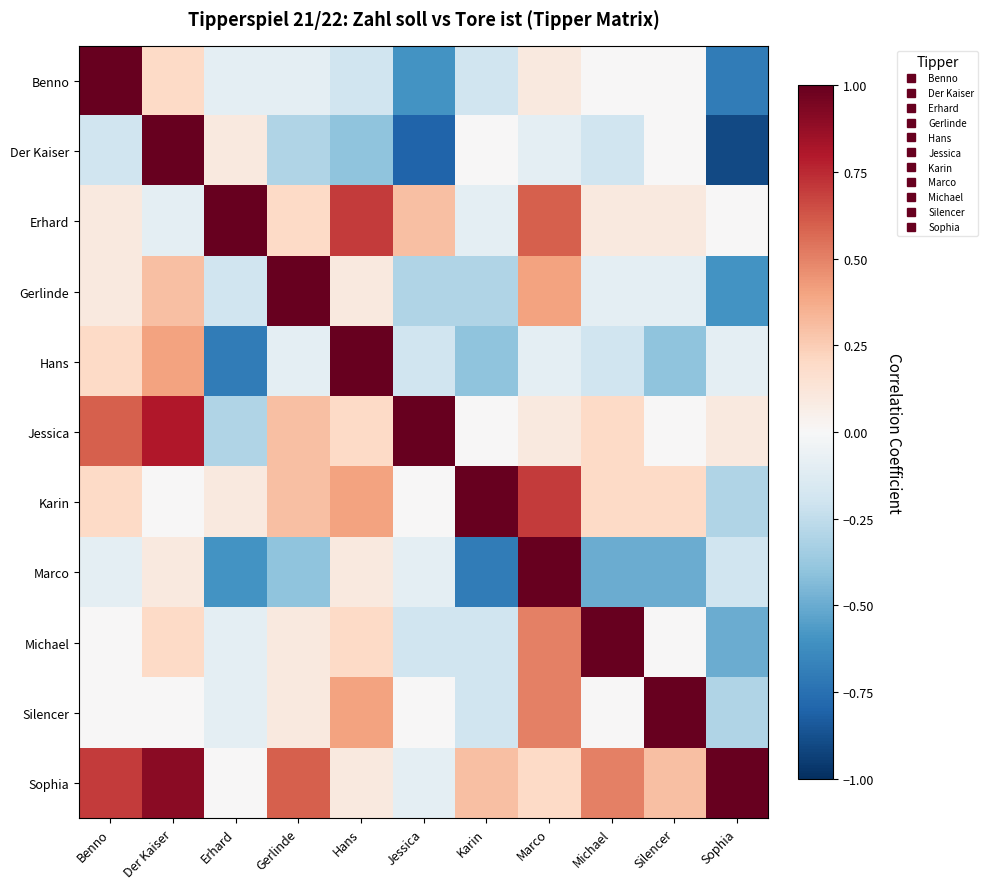

How many categories are shown in the chart?

11